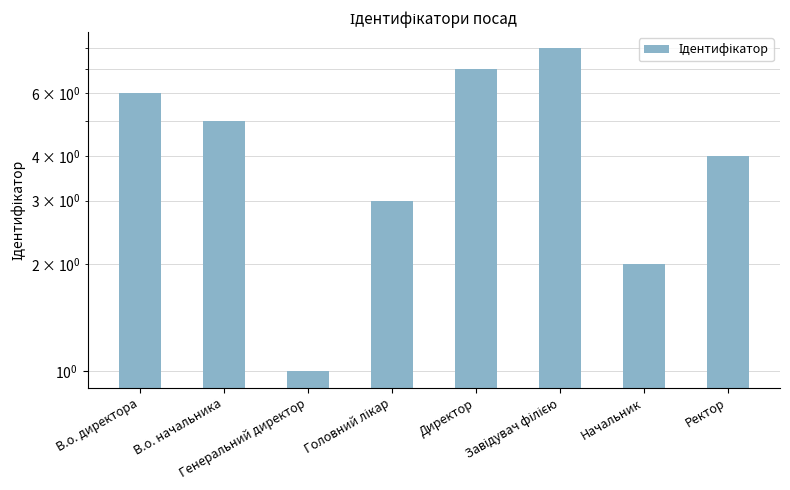

How many data points are less than 5?

4